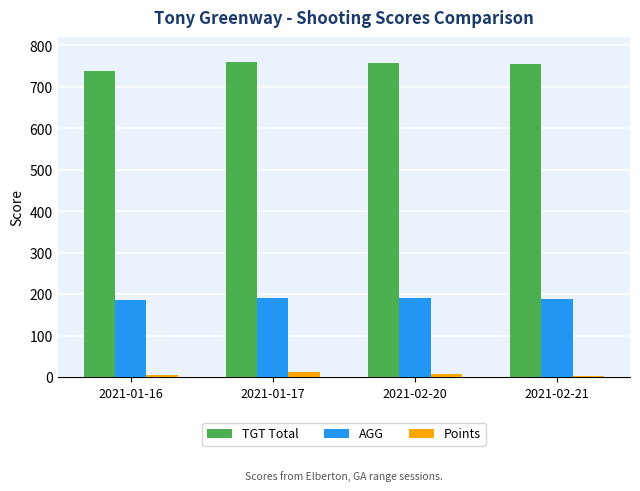

What is the label of the 3rd bar from the right?

2021-01-17